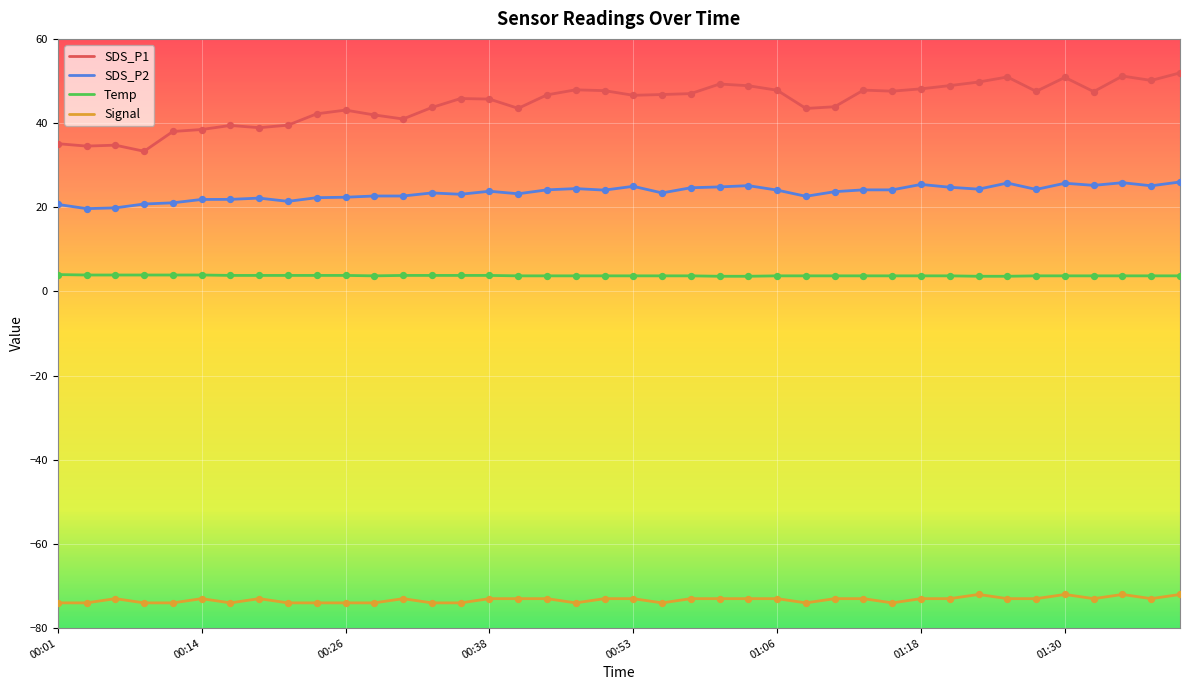

Which series has the largest total across all categories?

SDS_P1